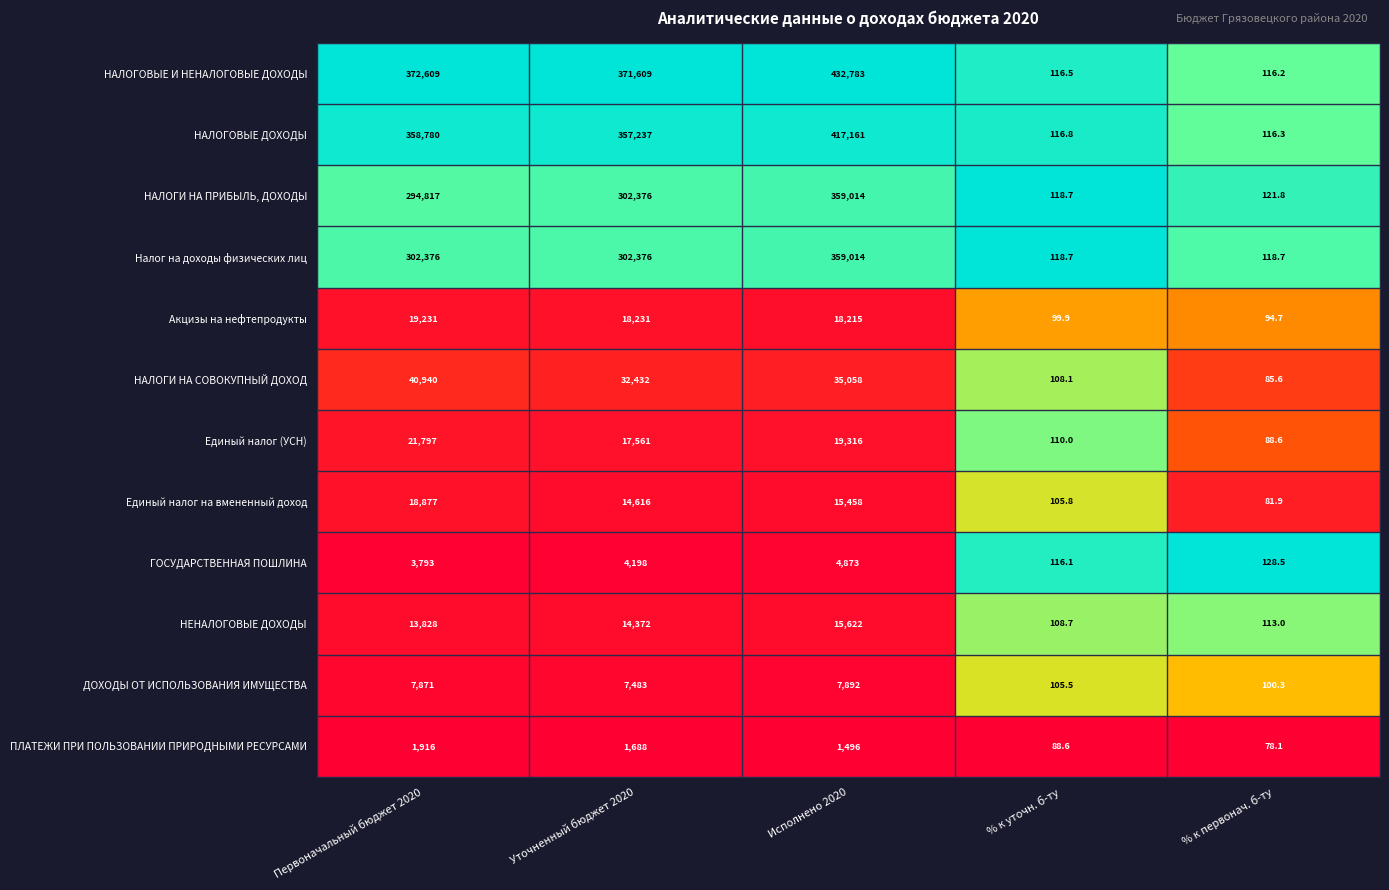

Where is Единый налог на вмененный доход nearest to the value 9479?

Уточненный бюджет 2020